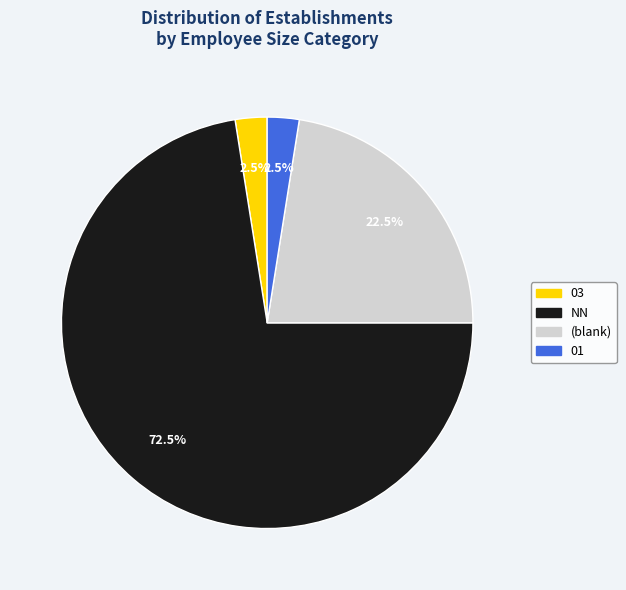

Is there a majority slice in this chart?

Yes